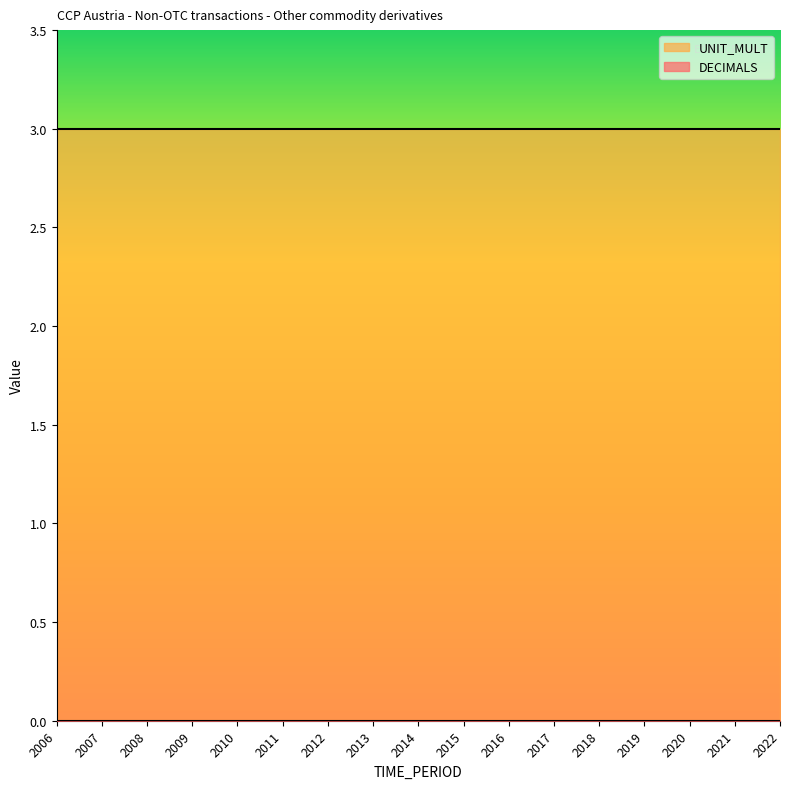

At which label is UNIT_MULT closest to 3?

2006